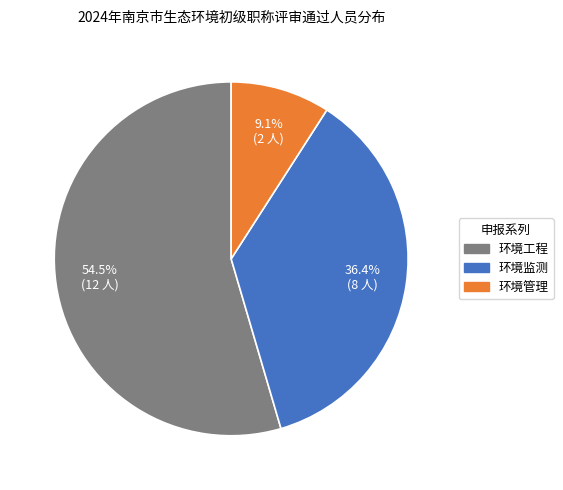

To the nearest percent, what portion does 环境管理 represent?

9%